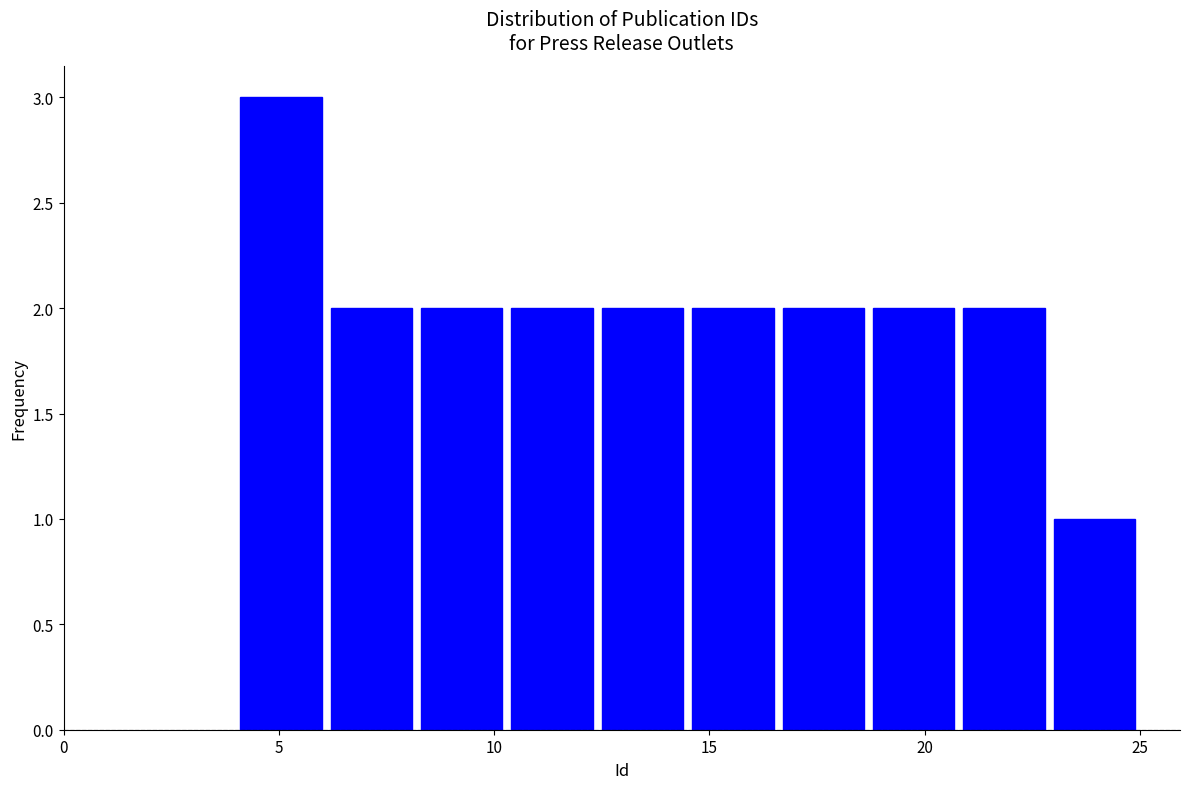

Reading left to right, transcribe this chart: for each bar, give the range it covers on the x-axis and its height. Neither the bar edges nor the heights are printed on the chart, so give them approximately, as read against the axes.

4.0 to 6.1: 3
6.1 to 8.2: 2
8.2 to 10.3: 2
10.3 to 12.4: 2
12.4 to 14.5: 2
14.5 to 16.6: 2
16.6 to 18.7: 2
18.7 to 20.8: 2
20.8 to 22.9: 2
22.9 to 25.0: 1